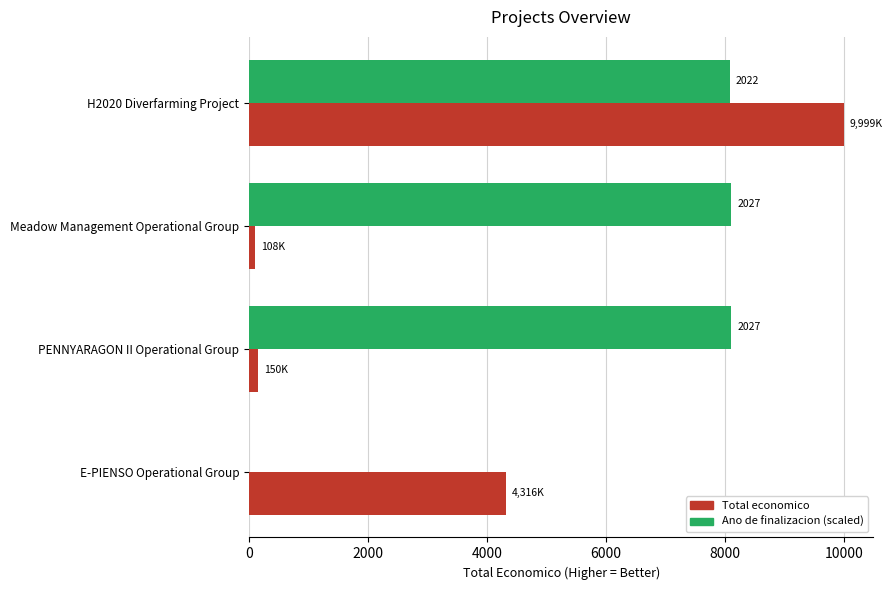

Which series changed the most between H2020 Diverfarming Project and E-PIENSO Operational Group?

Ano de finalizacion (scaled)